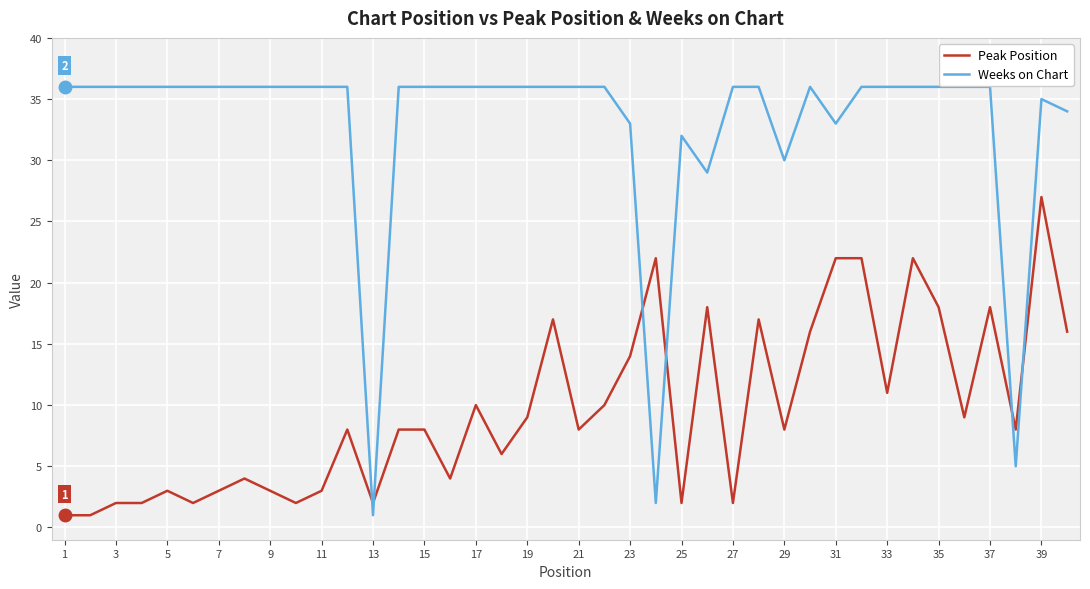

Which series has the largest range (max minus min)?

Weeks on Chart